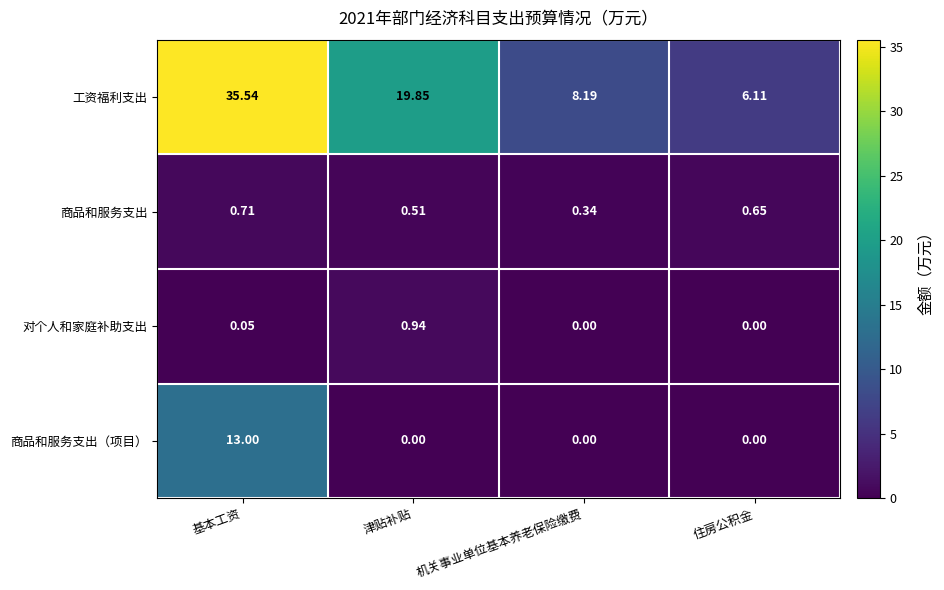

At which label is 商品和服务支出 closest to 0?

机关事业单位基本养老保险缴费